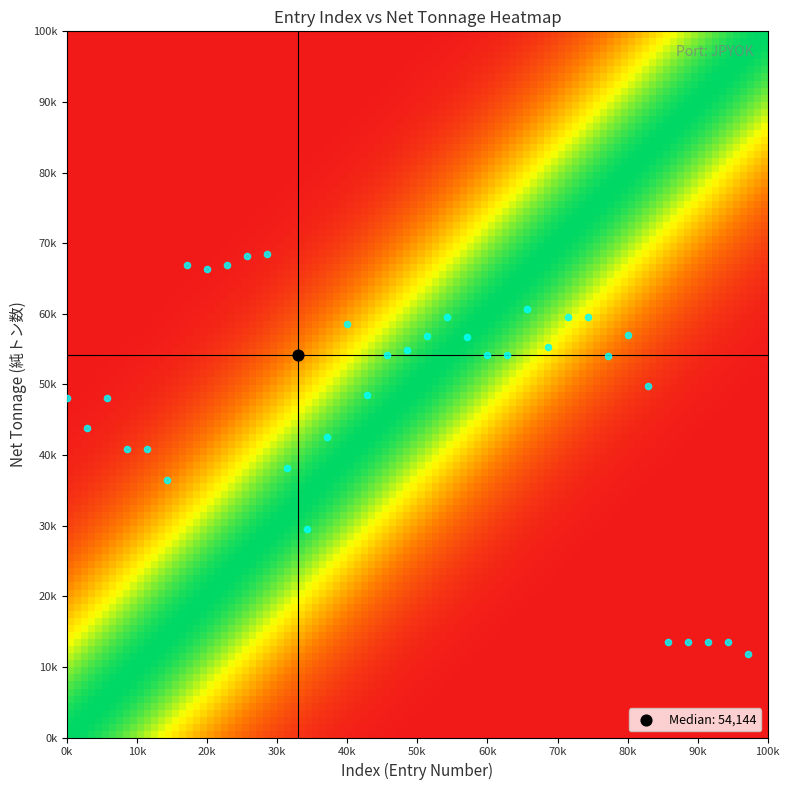

What is the minimum value shown in the chart?

11808